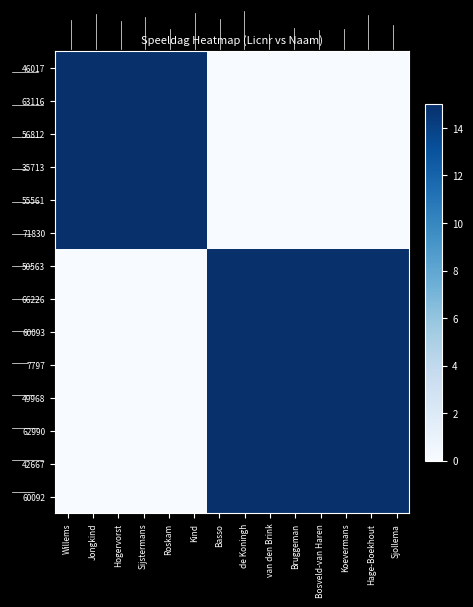

Which series has the largest total across all categories?

row_6